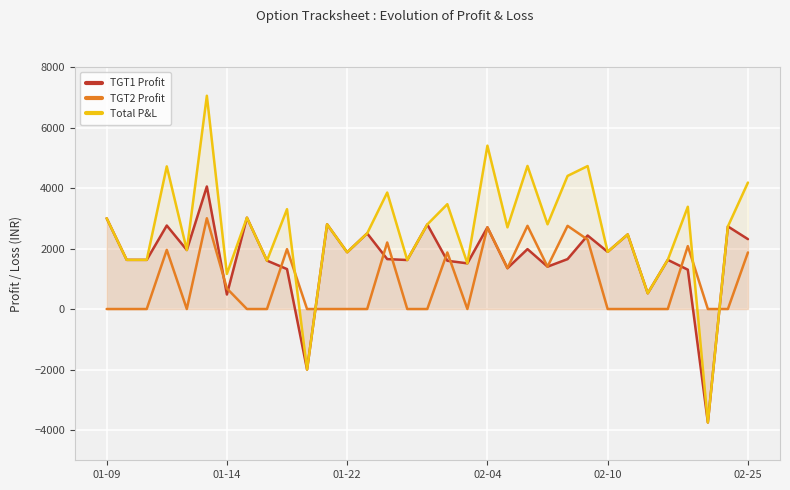

Which series has the largest total across all categories?

Total P&L